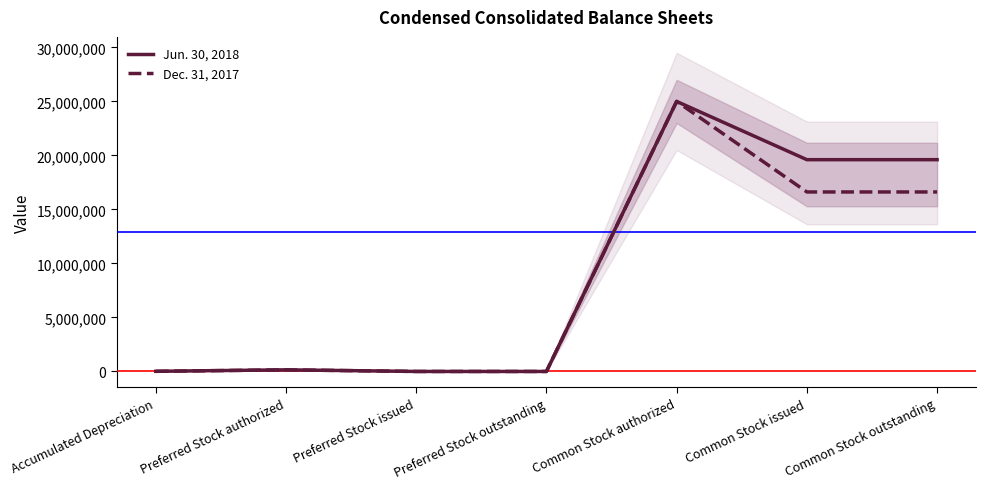

Reading left to right, what are all the values shown in this chart?

Jun. 30, 2018: Accumulated Depreciation=13870	Preferred Stock authorized=150000	Preferred Stock issued=0	Preferred Stock outstanding=0	Common Stock authorized=25000000	Common Stock issued=19606518	Common Stock outstanding=19606518
Dec. 31, 2017: Accumulated Depreciation=12921	Preferred Stock authorized=150000	Preferred Stock issued=0	Preferred Stock outstanding=0	Common Stock authorized=25000000	Common Stock issued=16617932	Common Stock outstanding=16617932